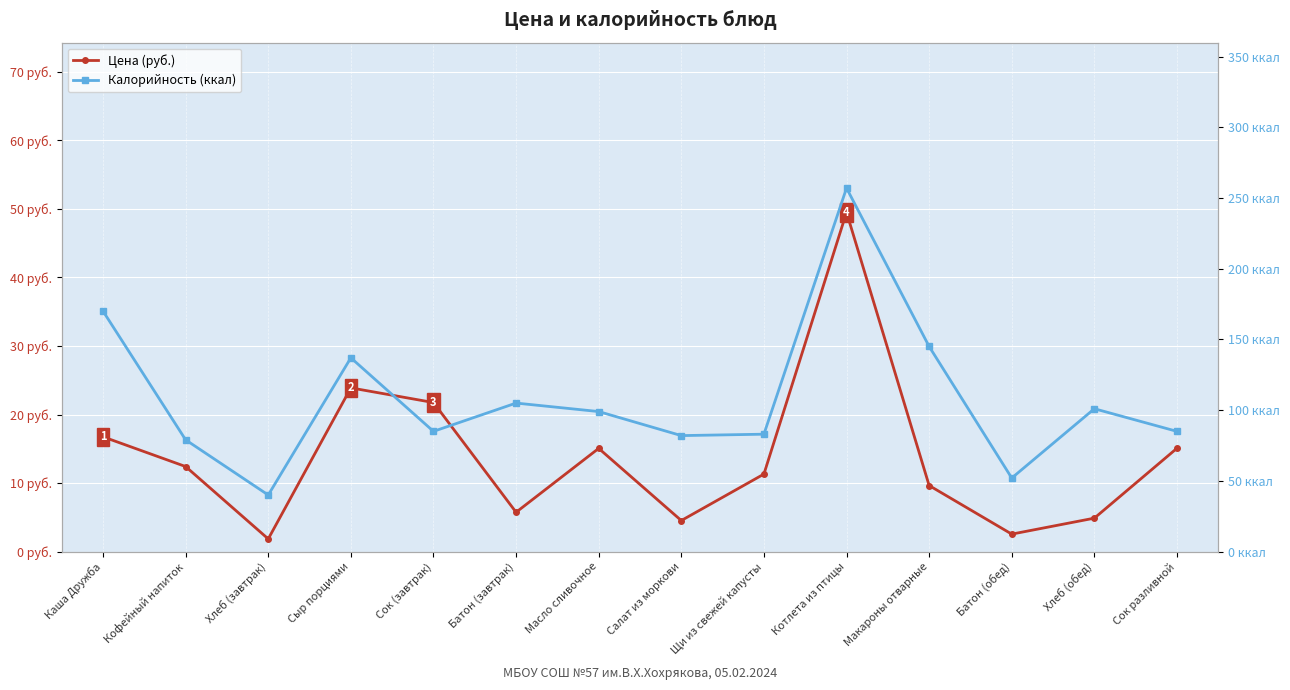

The value of Цена (руб.) at Сок разливной is 15.1. True or false?

True